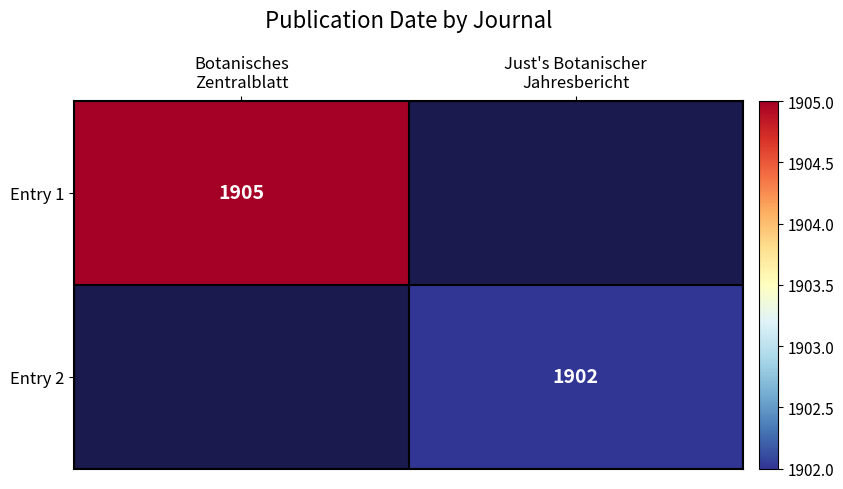

How many values in Entry 1 are above zero?

1